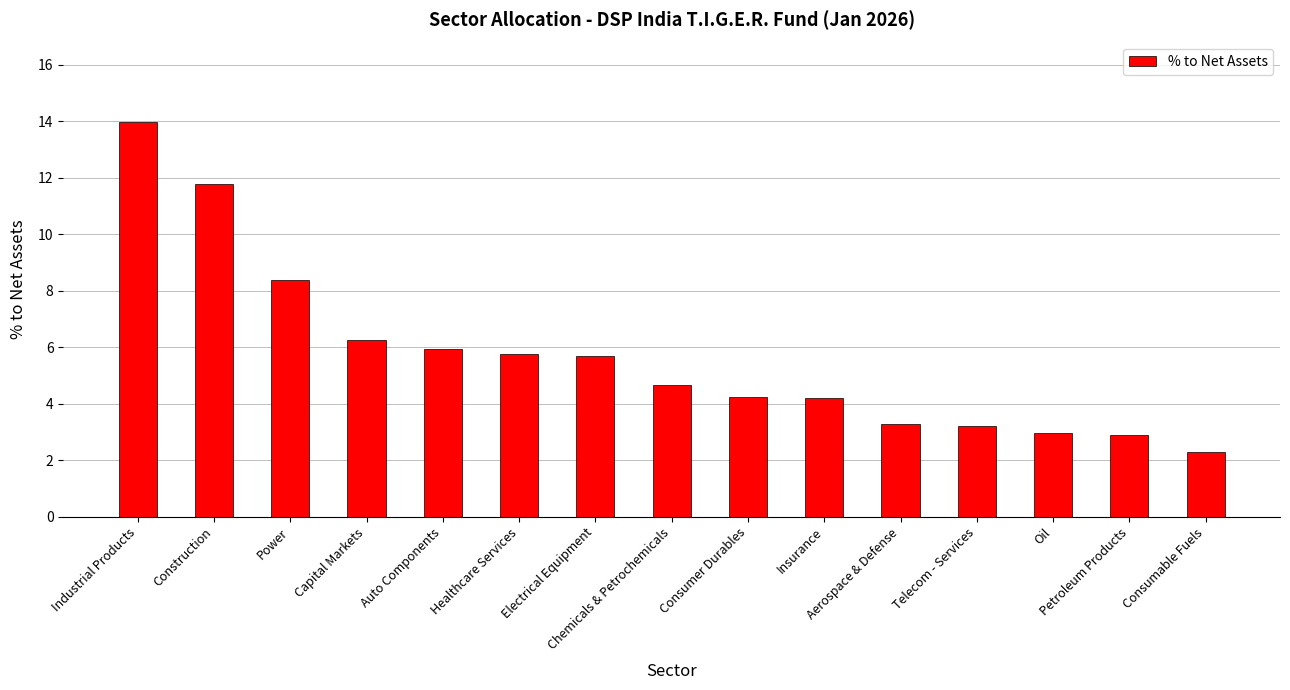

What is the label of the 7th bar from the right?

Consumer Durables